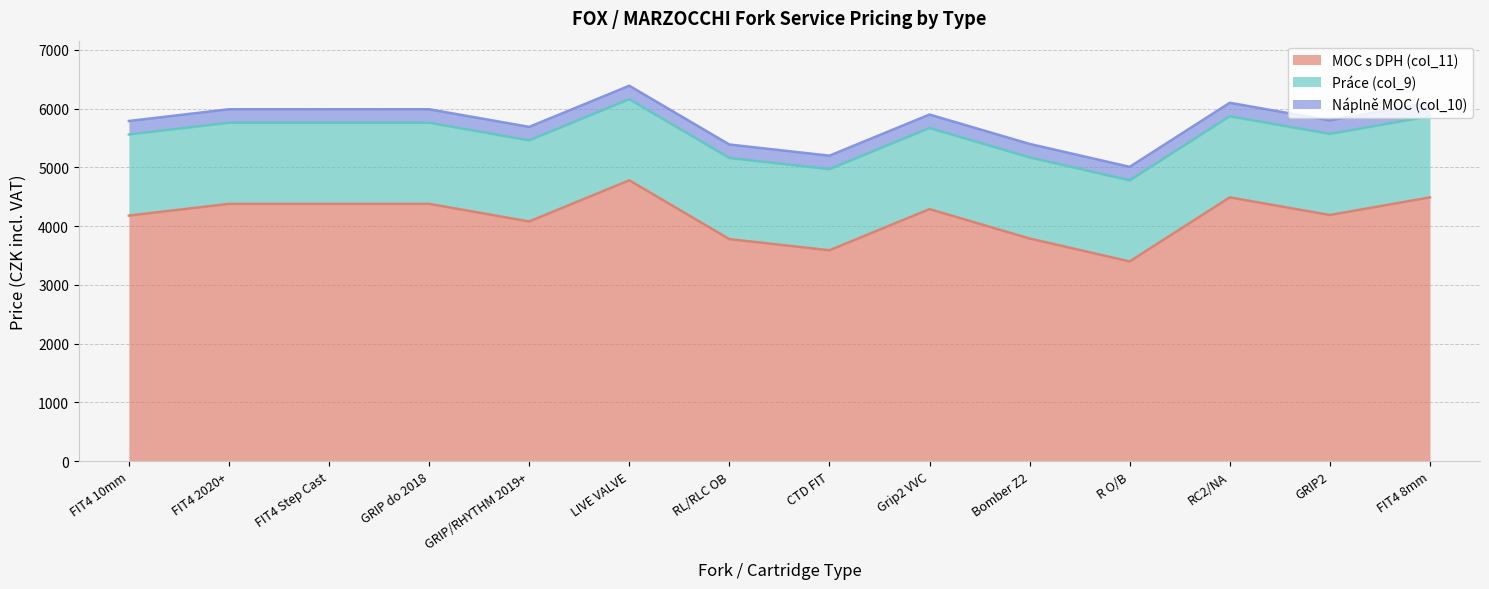

What position from the left is Bomber Z2?

10